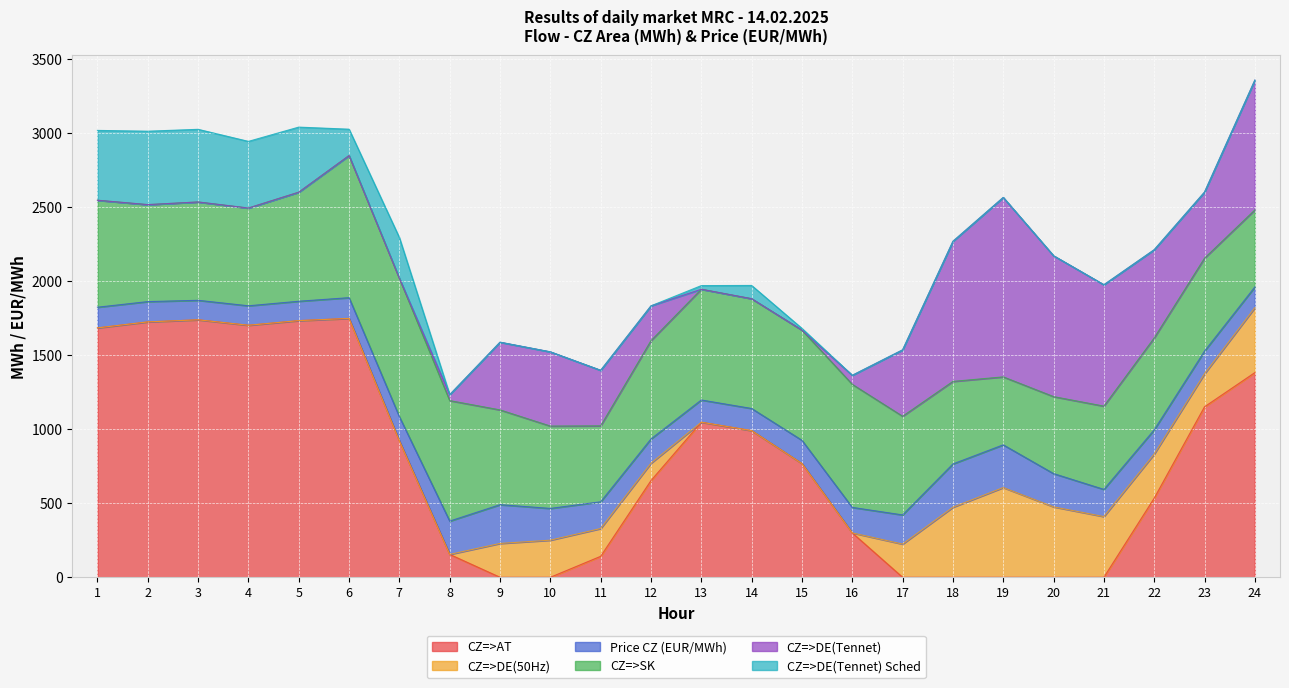

Does the chart display data point markers on the line(s)?

No